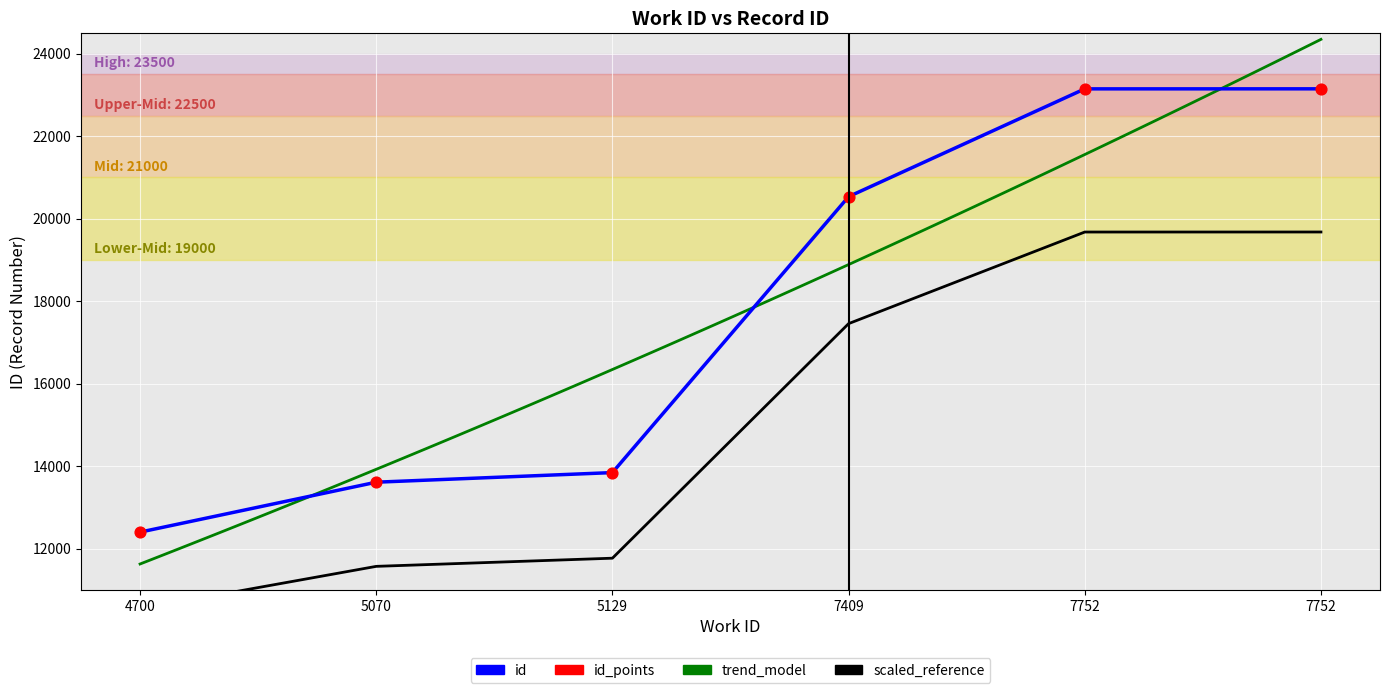

Between 4700 and 7409, which is larger?

7409